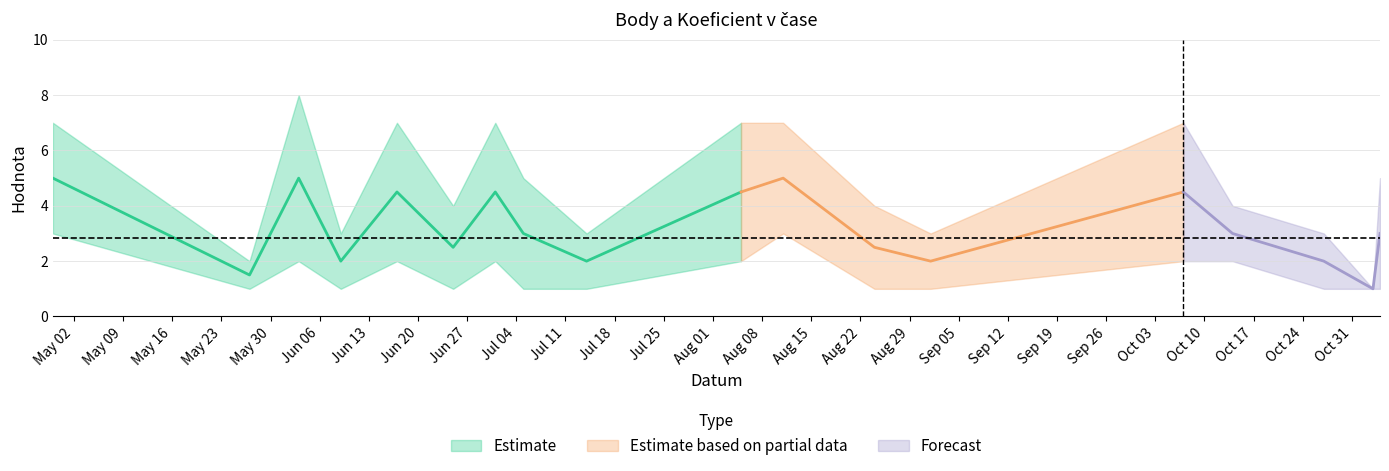

What is the label of the 17th point from the right?

2017-05-27